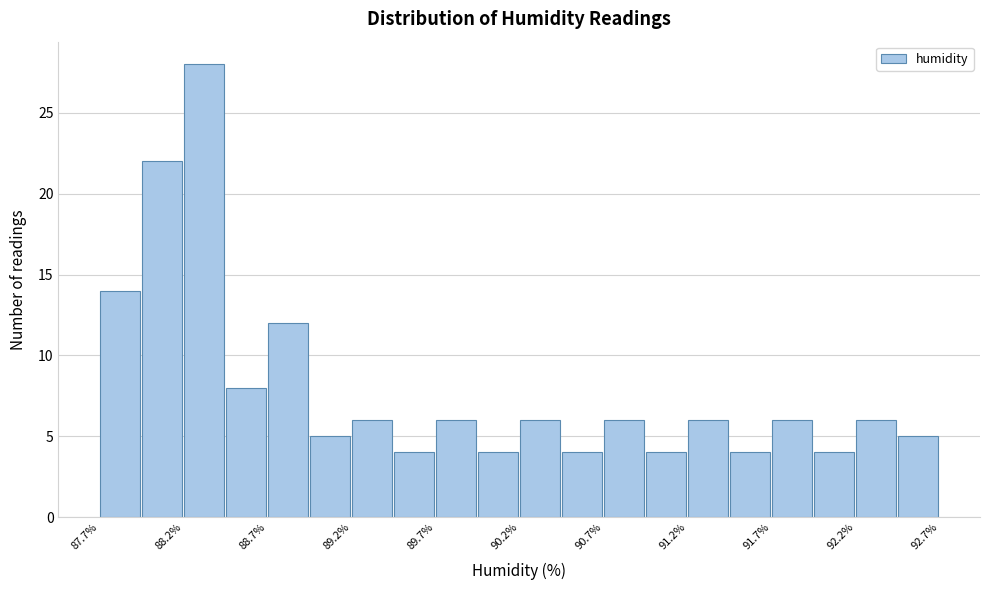

Reading left to right, transcribe this chart: for each bar, give the range it covers on the x-axis and its height. The values are not printed on the chart, so give them approximately, as read against the axis.

87.70 to 87.95: 14
87.95 to 88.20: 22
88.20 to 88.45: 28
88.45 to 88.70: 8
88.70 to 88.95: 12
88.95 to 89.20: 5
89.20 to 89.45: 6
89.45 to 89.70: 4
89.70 to 89.95: 6
89.95 to 90.20: 4
90.20 to 90.45: 6
90.45 to 90.70: 4
90.70 to 90.95: 6
90.95 to 91.20: 4
91.20 to 91.45: 6
91.45 to 91.70: 4
91.70 to 91.95: 6
91.95 to 92.20: 4
92.20 to 92.45: 6
92.45 to 92.70: 5